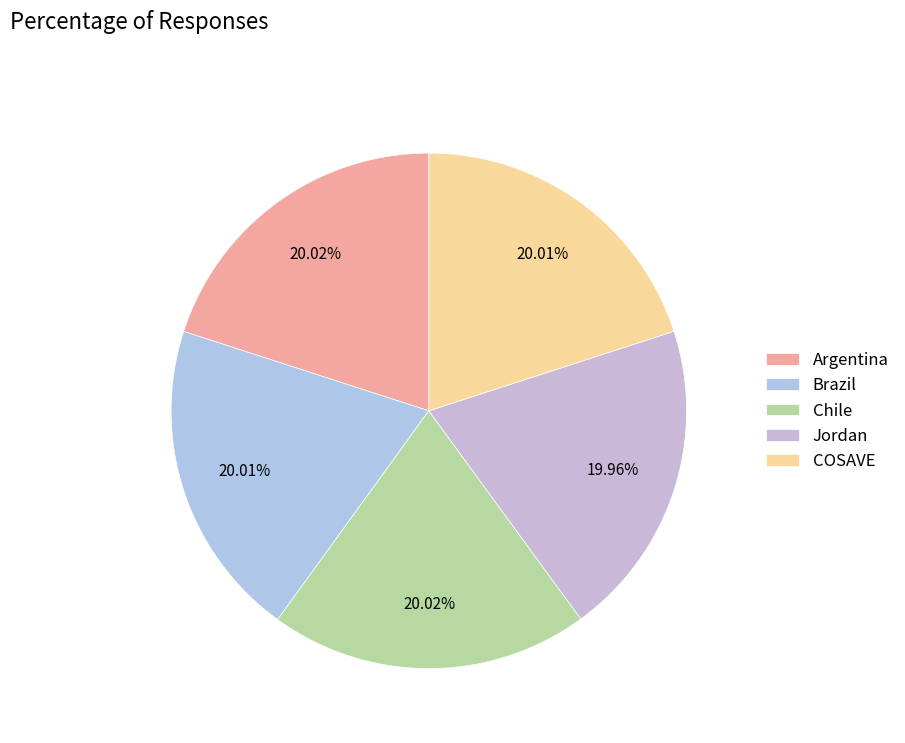

How many slices are in this pie chart?

5